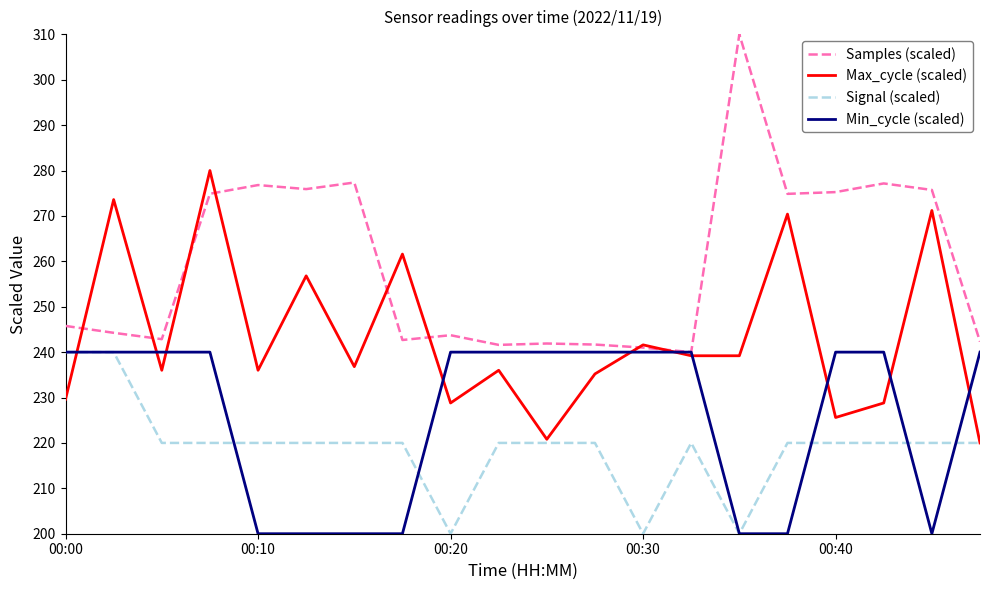

What is the minimum value for Max_cycle (scaled)?

220.0